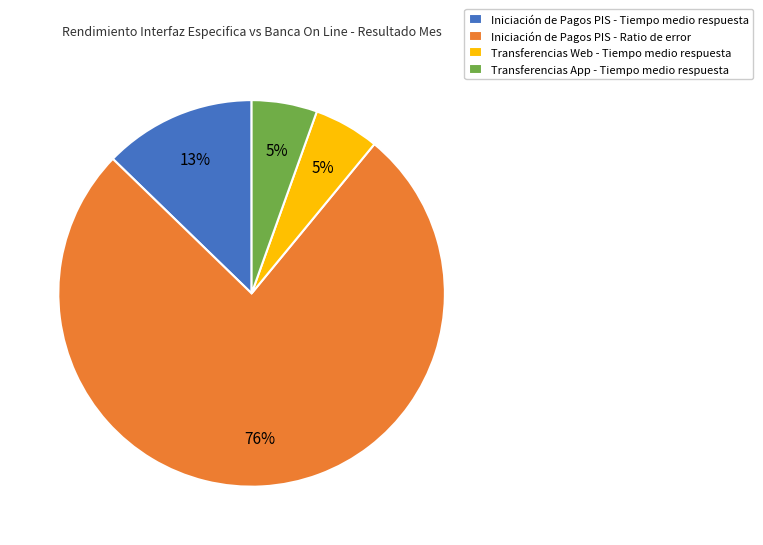

How many segments does this pie chart have?

4